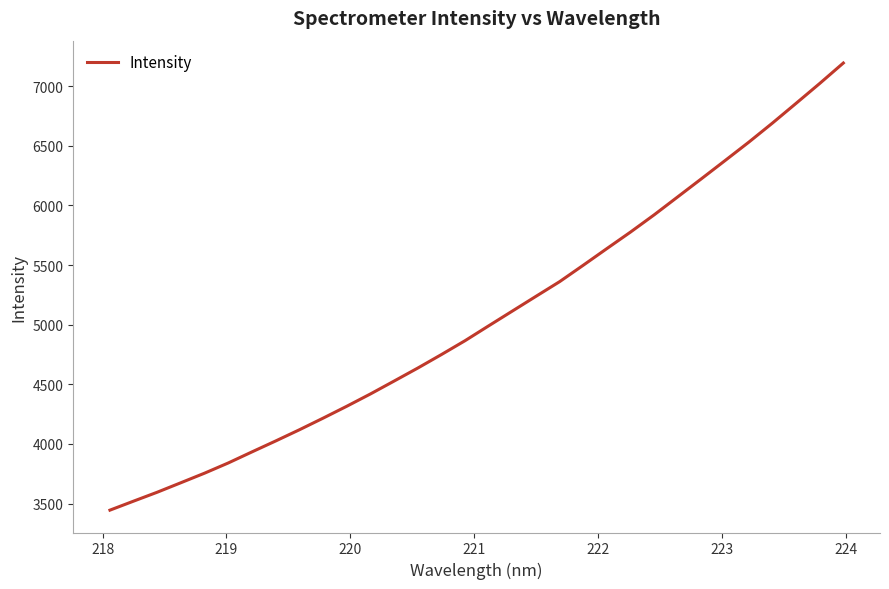

What is the smallest value displayed?

3444.4